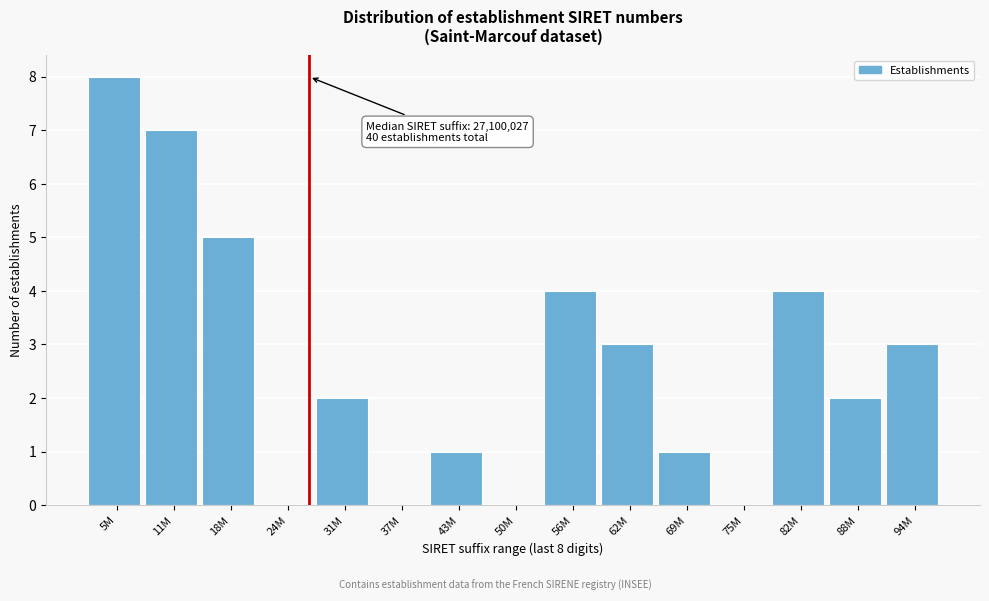

Reading left to right, list all the values displayed in this chart.

5M=8	11M=7	18M=5	24M=0	31M=2	37M=0	43M=1	50M=0	56M=4	62M=3	69M=1	75M=0	82M=4	88M=2	94M=3